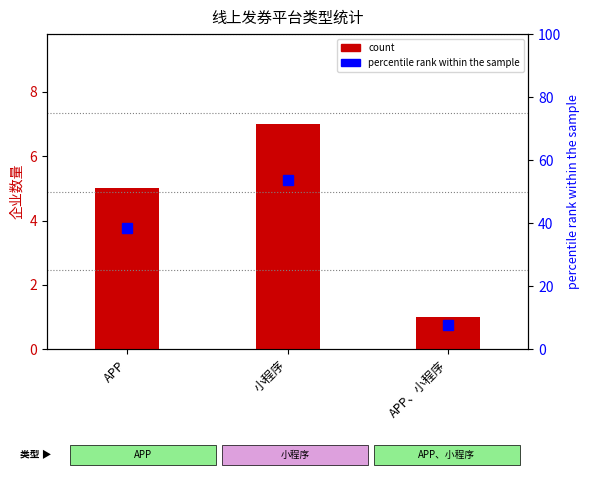

What is the lowest value of the count series?

1.0